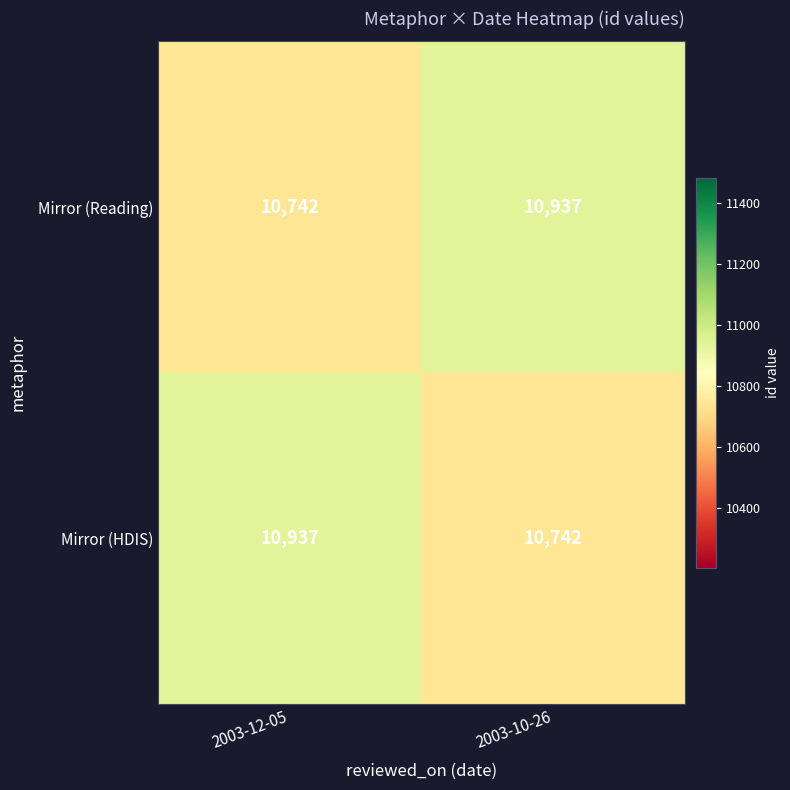

The Mirror (HDIS) series shows 4664 at 2003-10-26. True or false?

False